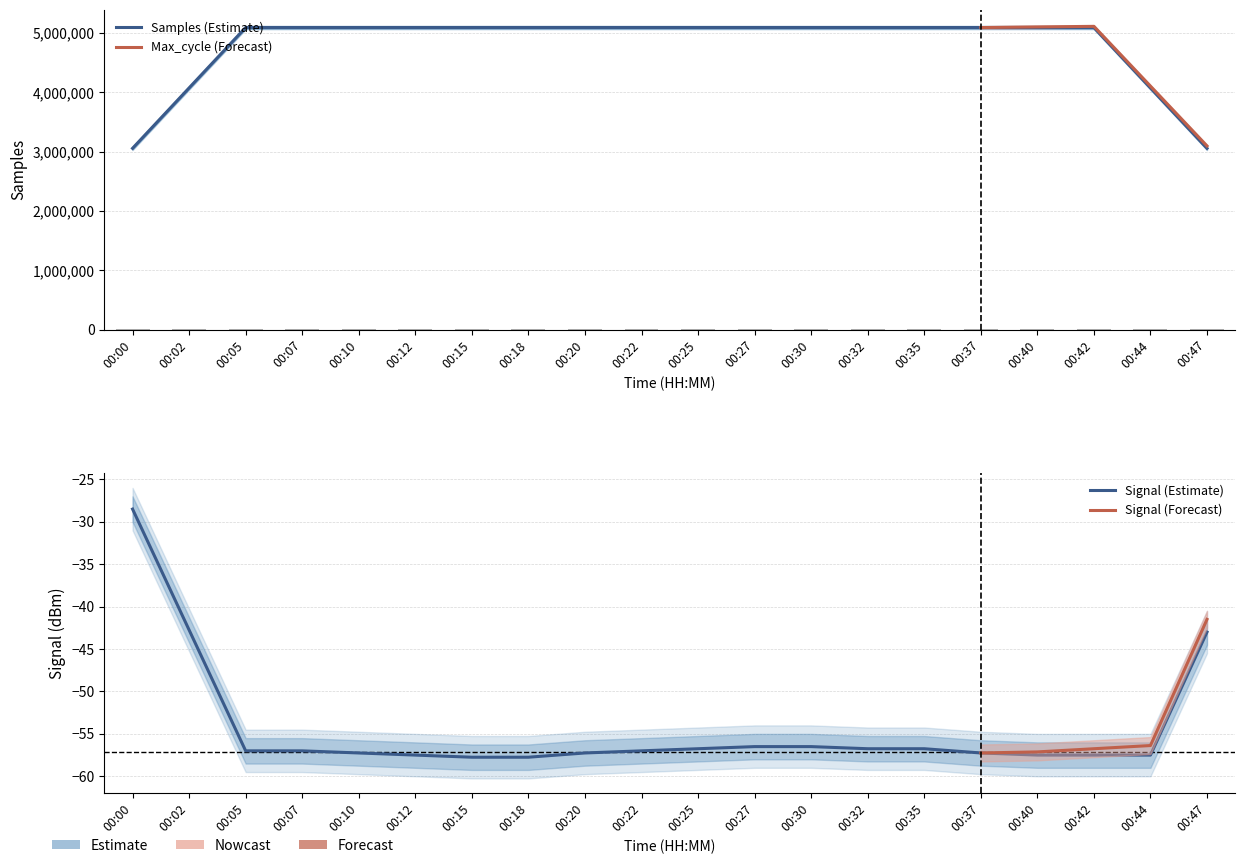

What is the value of the Samples bar at the 11th from the left?

5094875